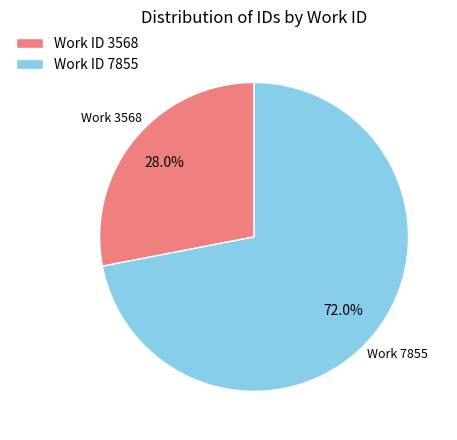

What is the smallest slice in the pie chart?

Work ID 3568